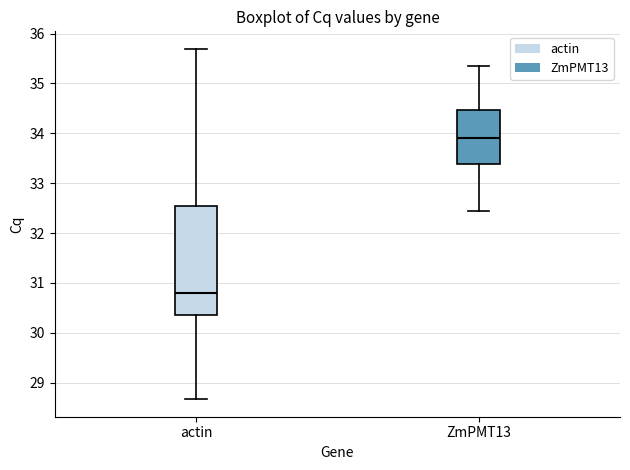

Reading left to right, transcribe this box plot: for each box, give where its median line is, the range the box spans, and where its two whiskers end, as read against the y-axis. The values are not printed on the chart, so give them approximately, as read against the axis.

actin: median 30.8, box 30.4 to 32.5, whiskers 28.7 to 35.7
ZmPMT13: median 33.9, box 33.4 to 34.5, whiskers 32.5 to 35.4